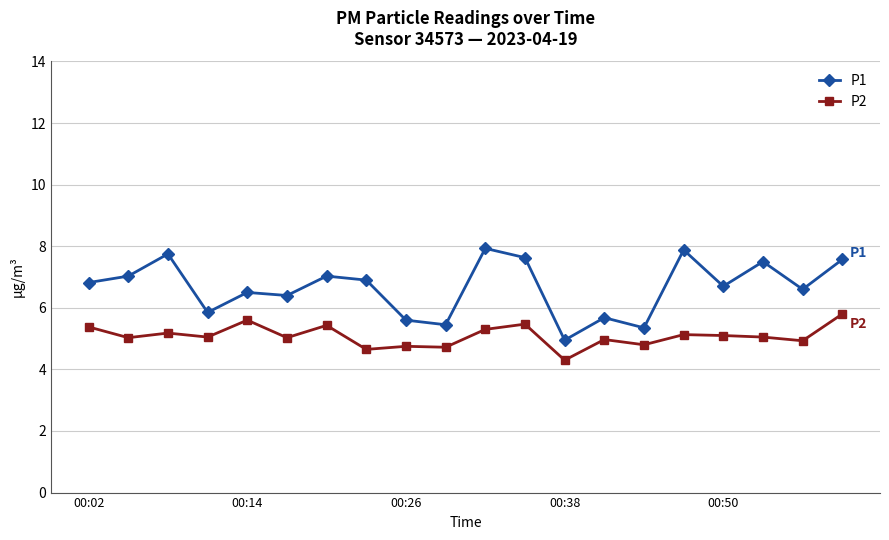

What is the difference between the second highest and minimum values in the P2 series?

1.3